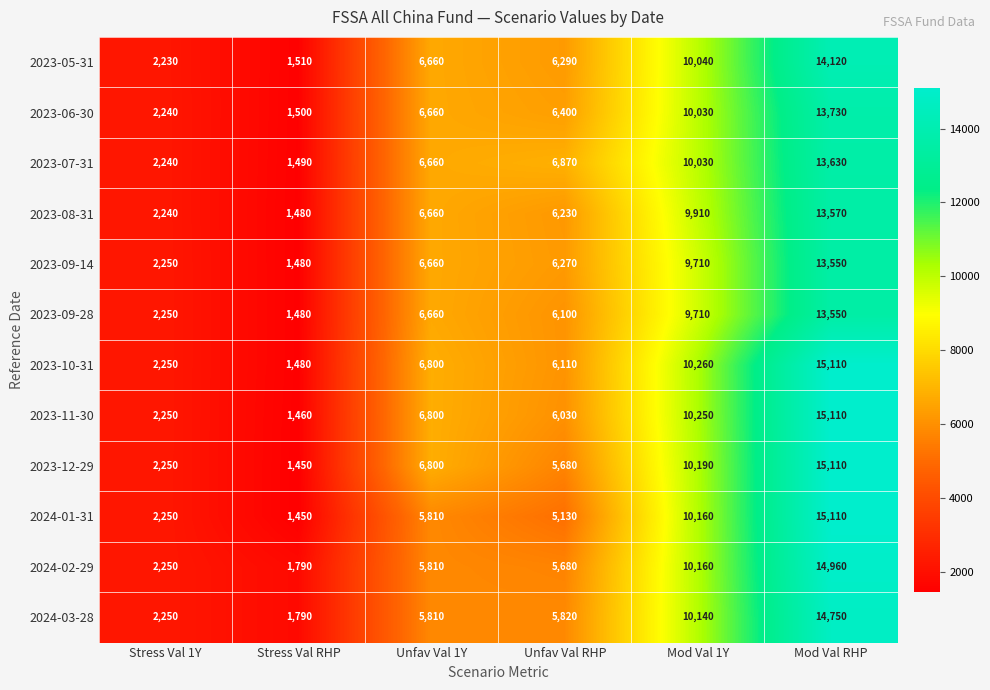

At which label is 2023-06-30 closest to 7615?

Unfav Val 1Y